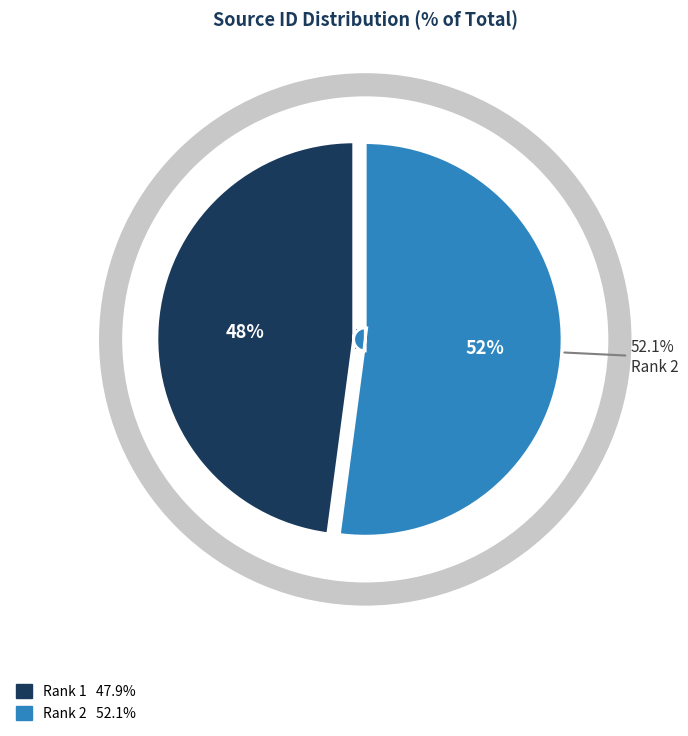

Approximately how many times larger is the value at 1 compared to 2?

0.9